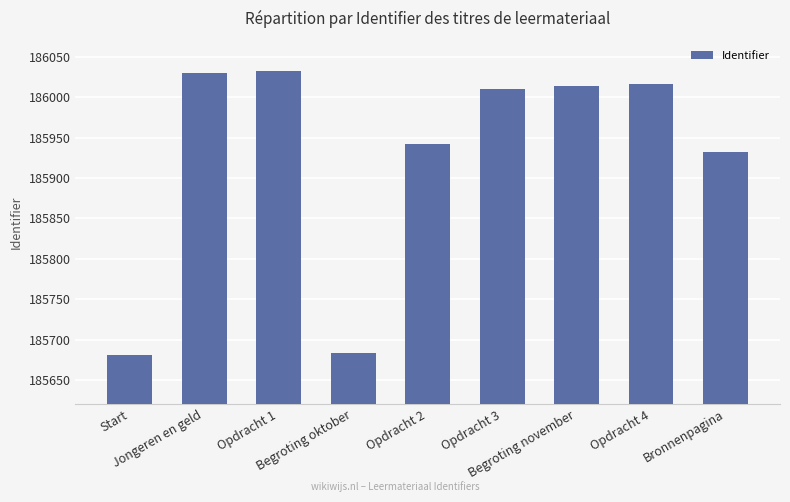

What is the average value?

185927